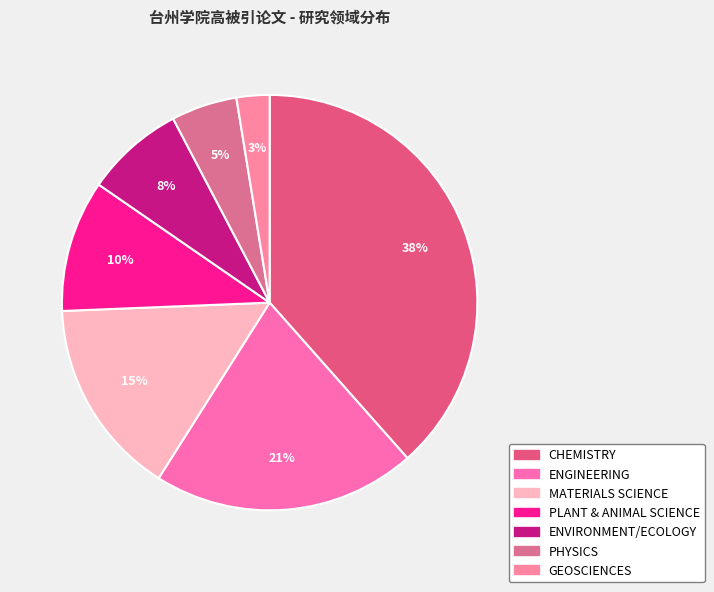

Does ENVIRONMENT/ECOLOGY account for over 50% of the chart?

No